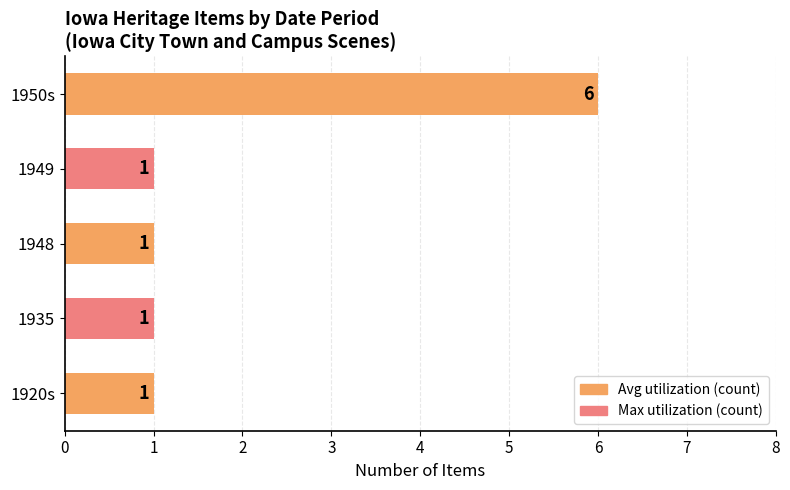

The value at 1920s is 1. True or false?

True